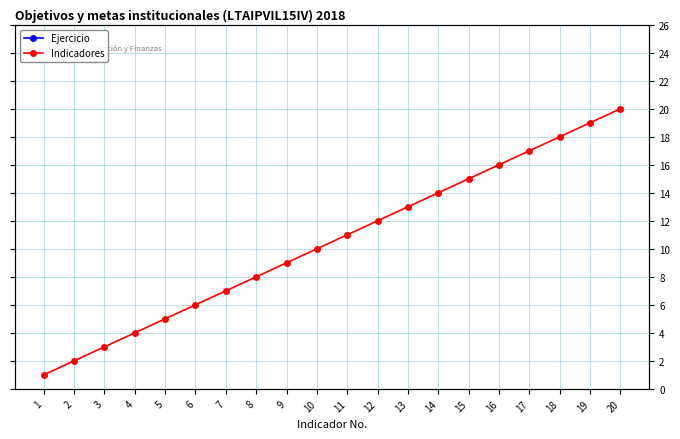

Between 17 and 3, which is larger?

17